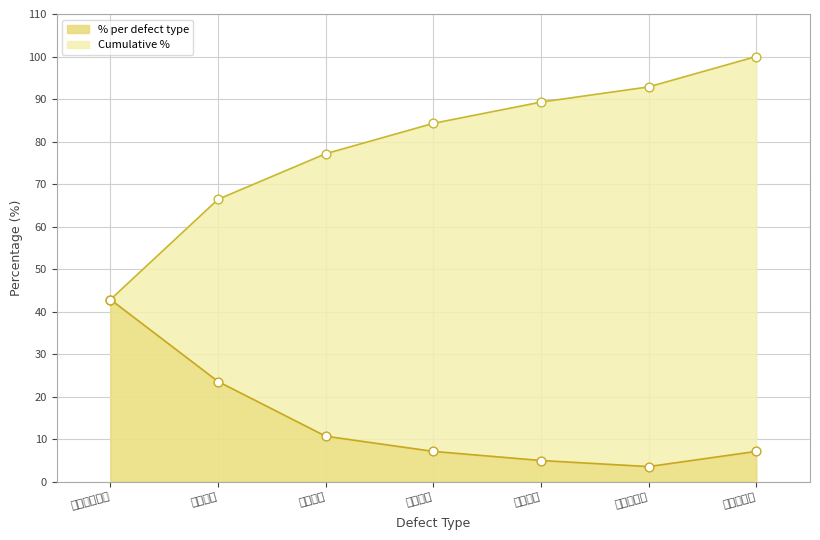

Which series has the largest range (max minus min)?

Cumulative %